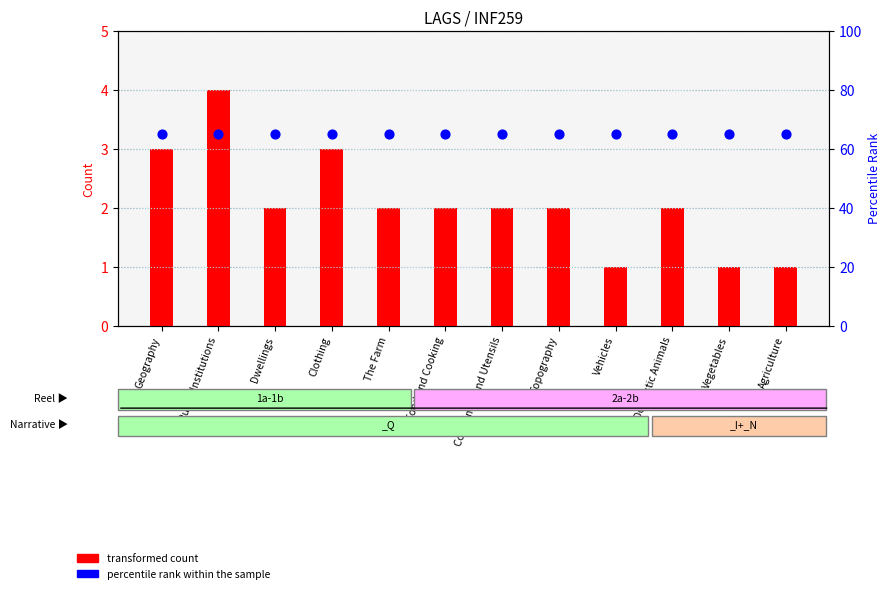

Which series reaches the maximum Y coordinate?

percentile rank within the sample